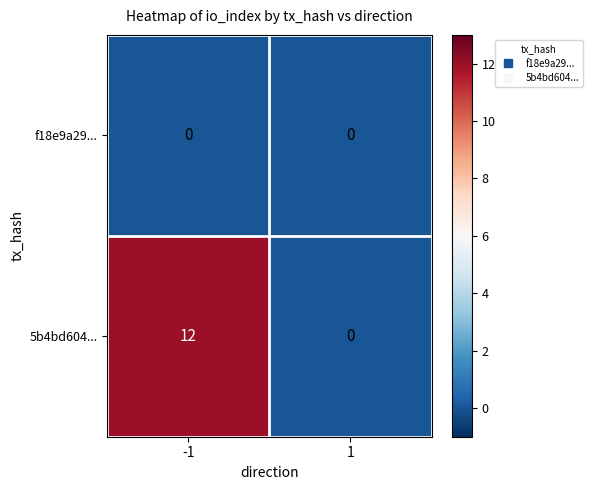

At -1, list the series in order from largest to smallest.

5b4bd604..., f18e9a29...